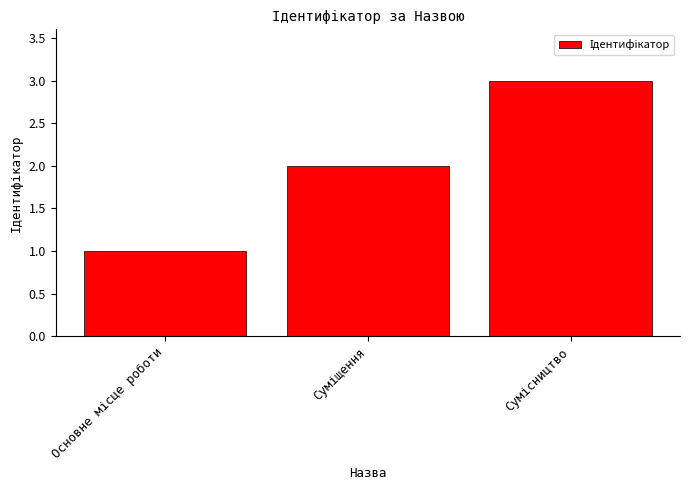

What is the greatest value displayed?

3